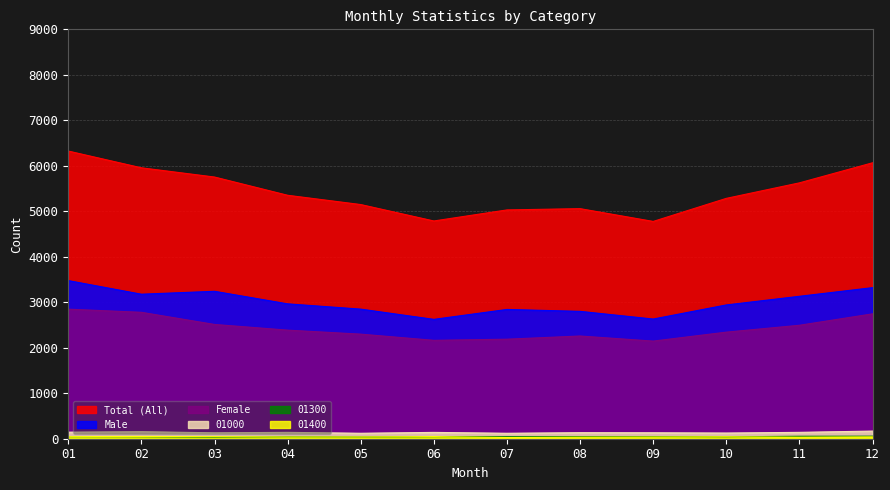

True or false: Total (All) has a value of 8727 at 10.

False